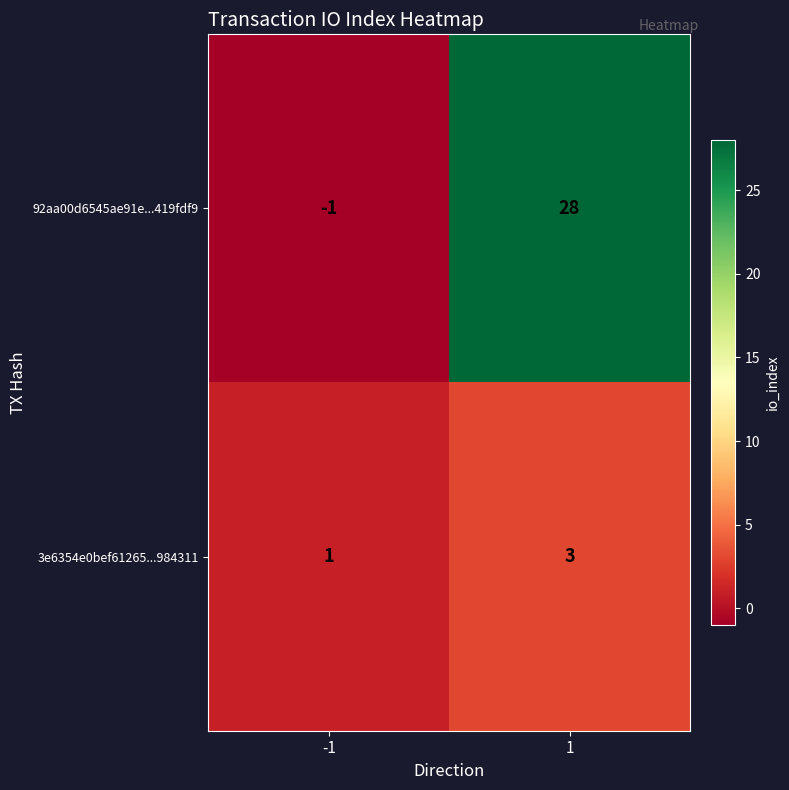

Rank the categories by 92aa00d6545ae91e...419fdf9 value from lowest to highest.

-1, 1